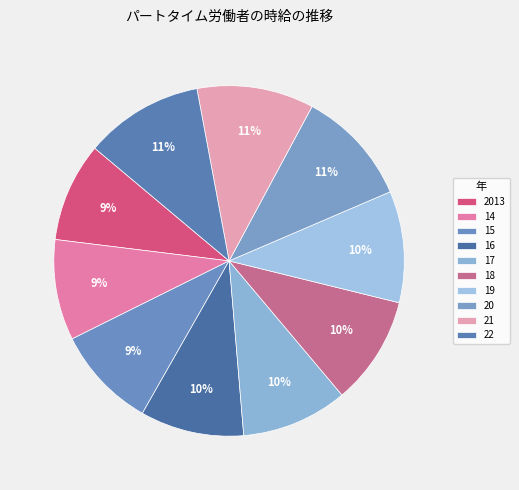

Is there a majority slice in this chart?

No